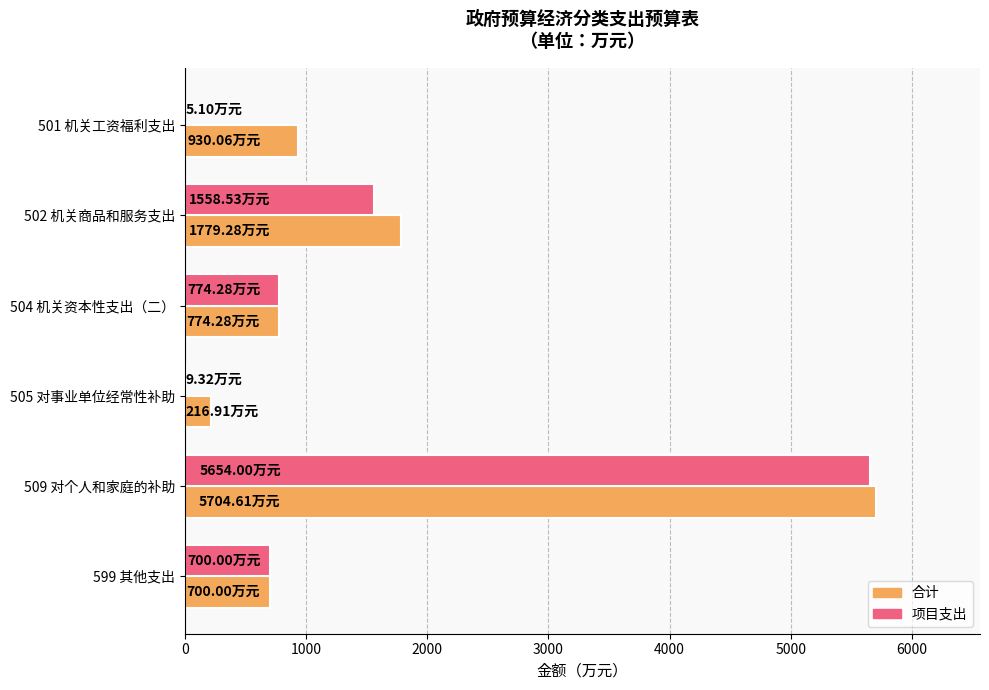

Is the value of 合计 at 504 机关资本性支出（二） greater than the value of 项目支出 at 501 机关工资福利支出?

Yes